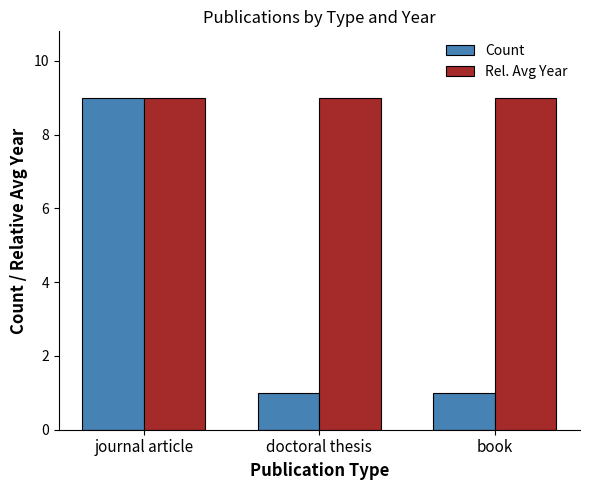

What value does the Count series have at journal article?

9.0